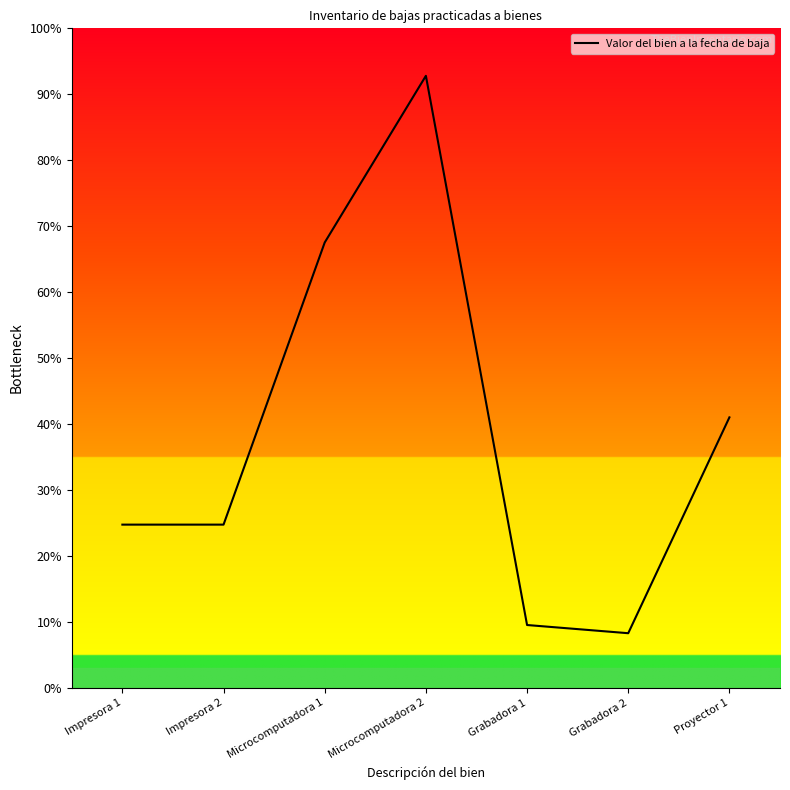

Reading left to right, extract all data points from this chart.

Impresora 1=24.8	Impresora 2=24.8	Microcomputadora 1=67.5	Microcomputadora 2=92.8	Grabadora 1=9.5	Grabadora 2=8.3	Proyector 1=41.0